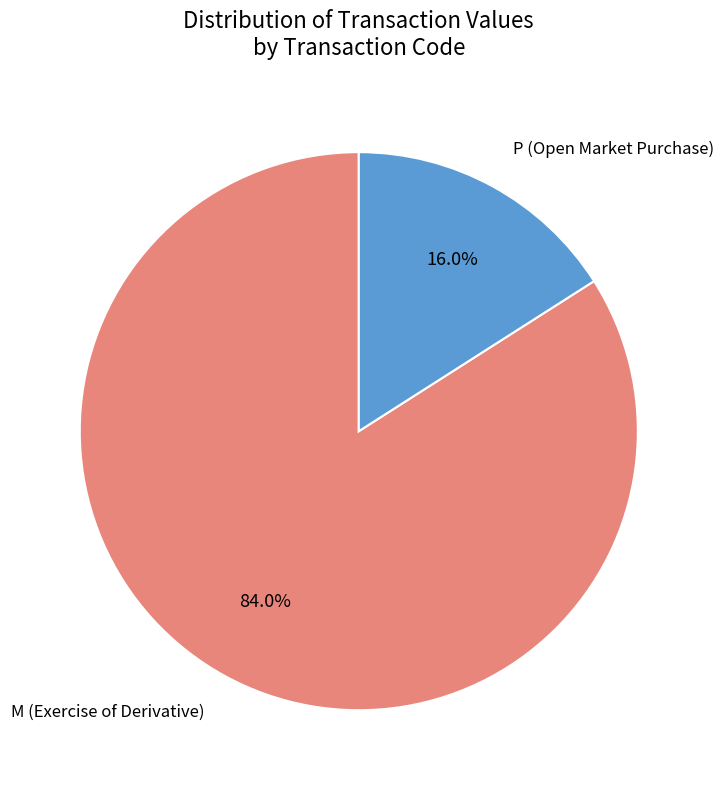

To the nearest percent, what is the average slice percentage?

50%